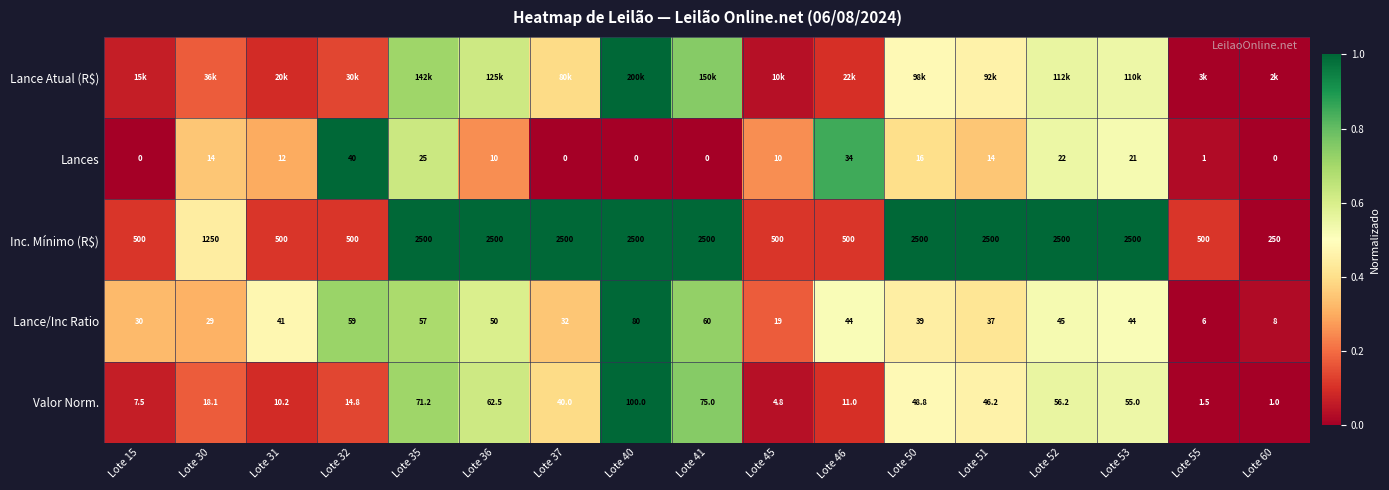

What is the sum of all Valor Norm. values?

6.1